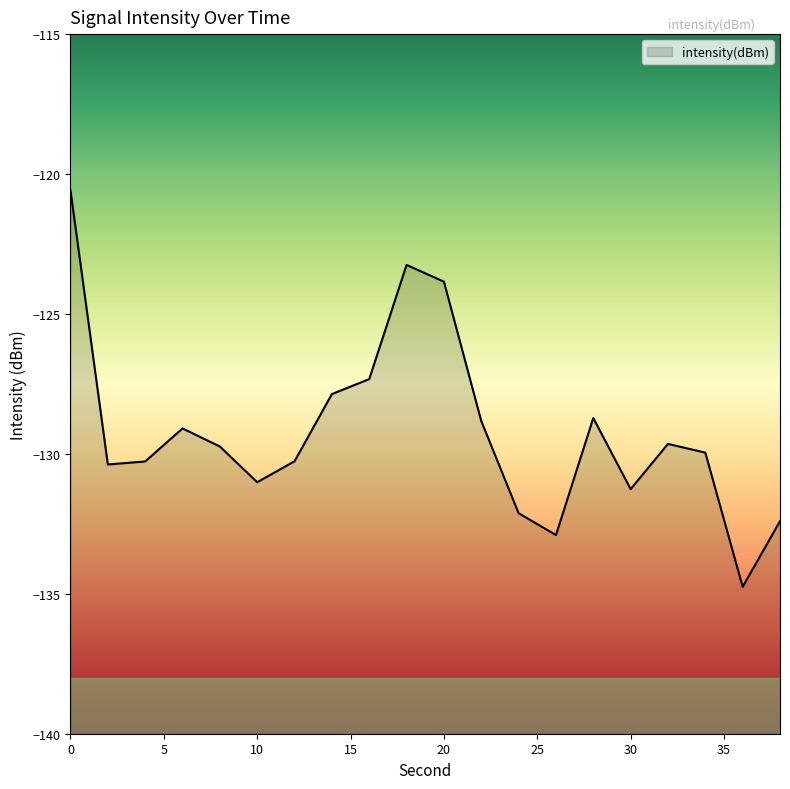

The chart shows a value of -33.7 at 16. True or false?

False